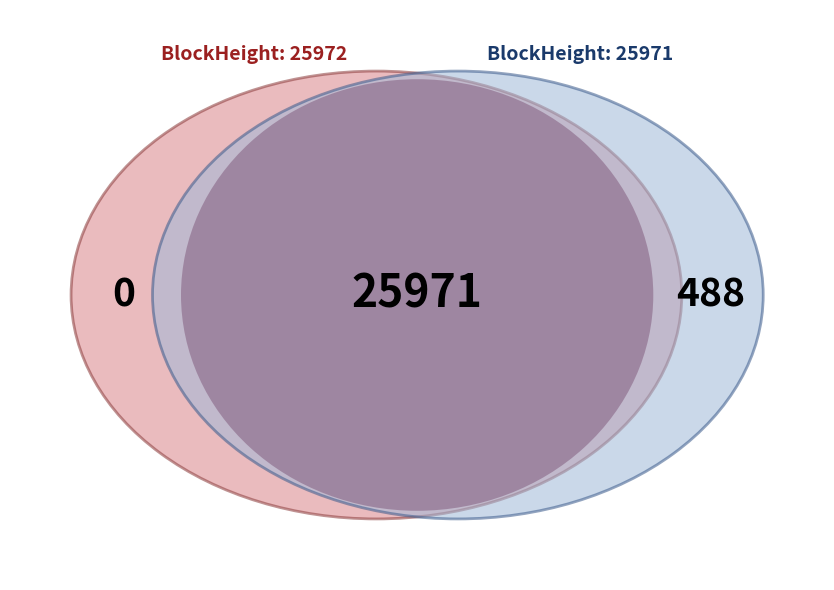

What percentage is the 25972 slice, to the nearest percent?

50%